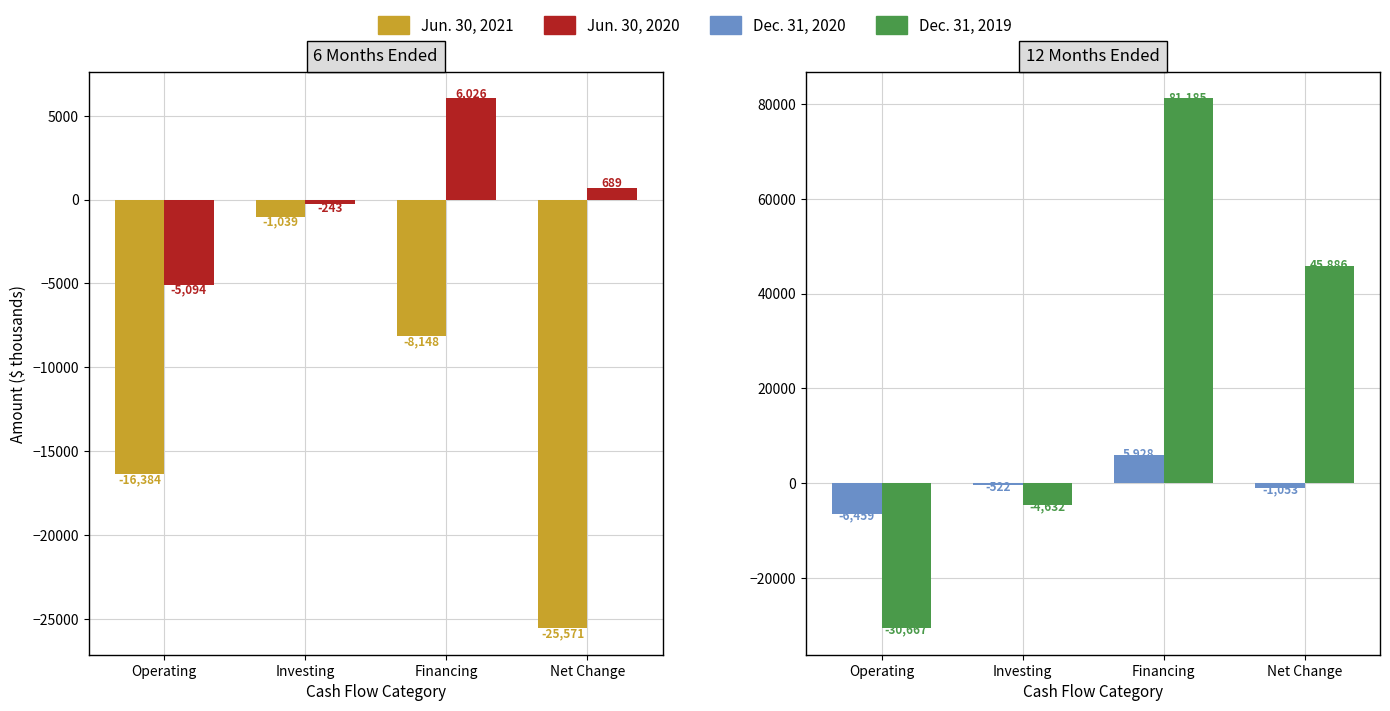

Rank the categories by Jun. 30, 2020 value from lowest to highest.

Operating, Investing, Net Change, Financing